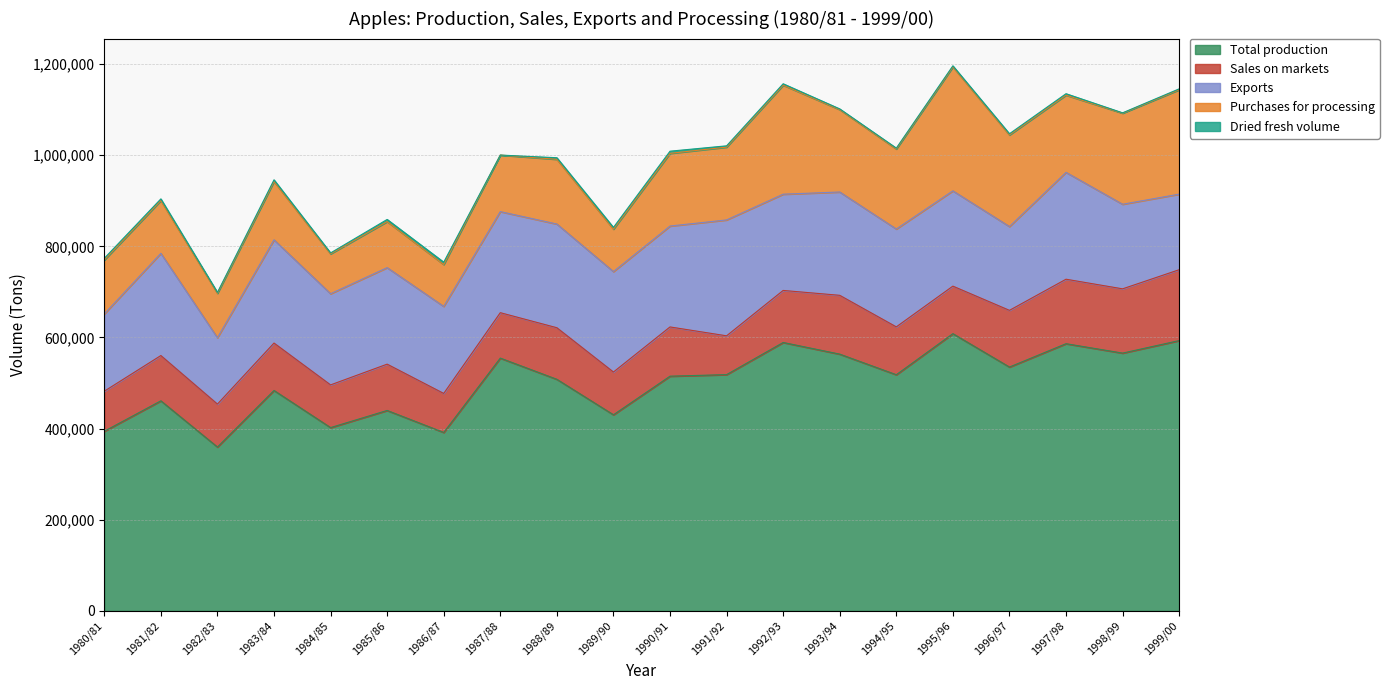

What is the spread (max minus min) of values at 1990/91?

510297